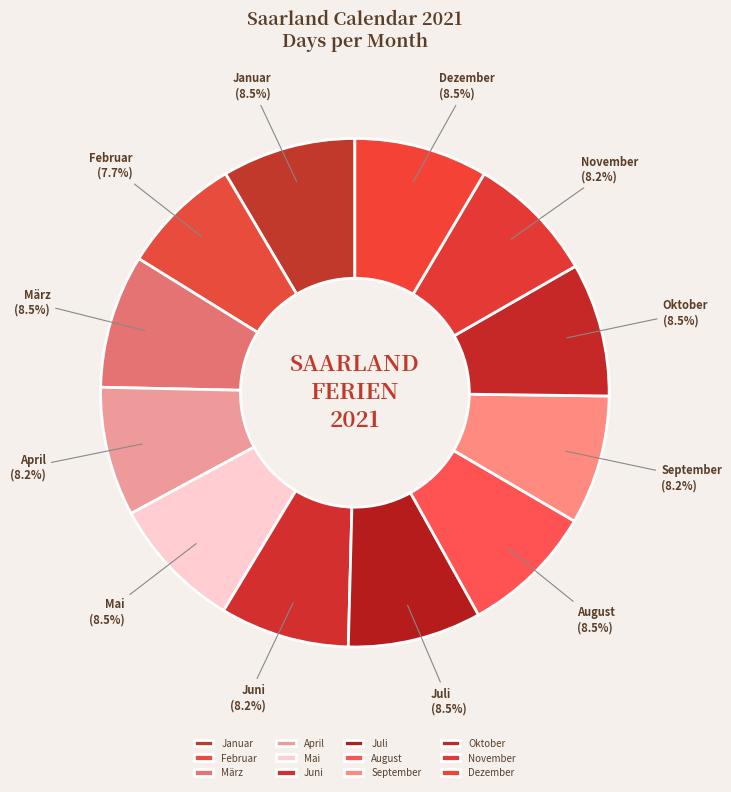

To the nearest percent, what percentage of the pie is Februar?

8%